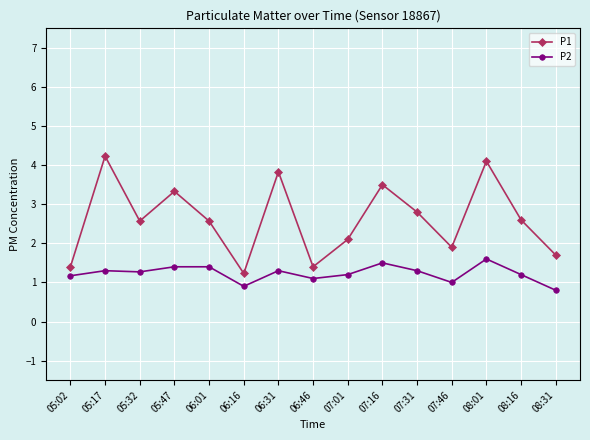

Reading left to right, transcribe all the data shown in this chart.

P1: 05:02=1.4	05:17=4.2	05:32=2.6	05:47=3.3	06:01=2.6	06:16=1.2	06:31=3.8	06:46=1.4	07:01=2.1	07:16=3.5	07:31=2.8	07:46=1.9	08:01=4.1	08:16=2.6	08:31=1.7
P2: 05:02=1.2	05:17=1.3	05:32=1.3	05:47=1.4	06:01=1.4	06:16=0.9	06:31=1.3	06:46=1.1	07:01=1.2	07:16=1.5	07:31=1.3	07:46=1.0	08:01=1.6	08:16=1.2	08:31=0.8